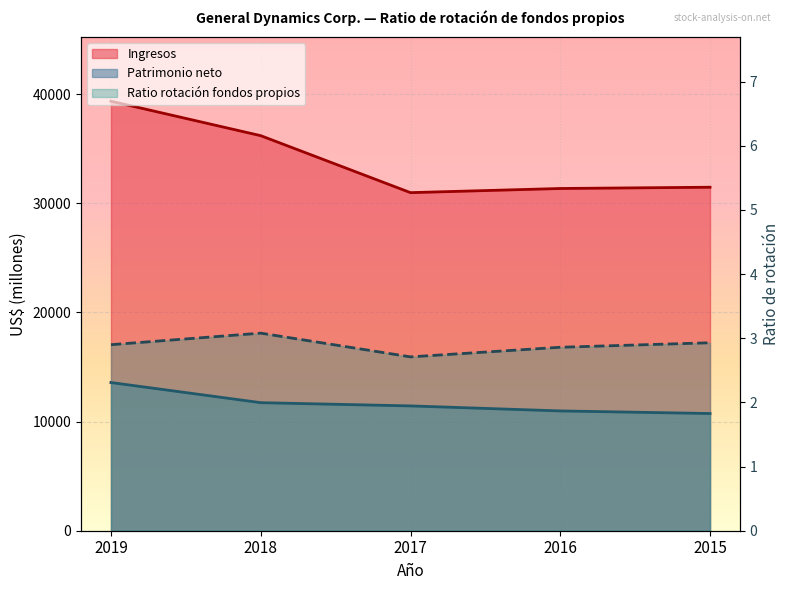

Rank the series by their average value, from lowest to highest.

Ratio de rotación de fondos propios, Patrimonio neto, Ingresos